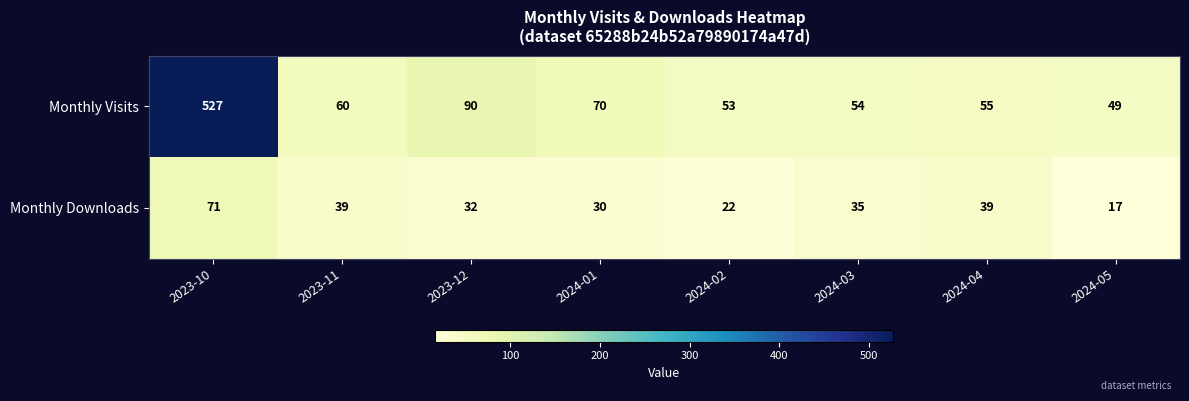

Is it true that Monthly Downloads equals 17 at 2024-05?

True